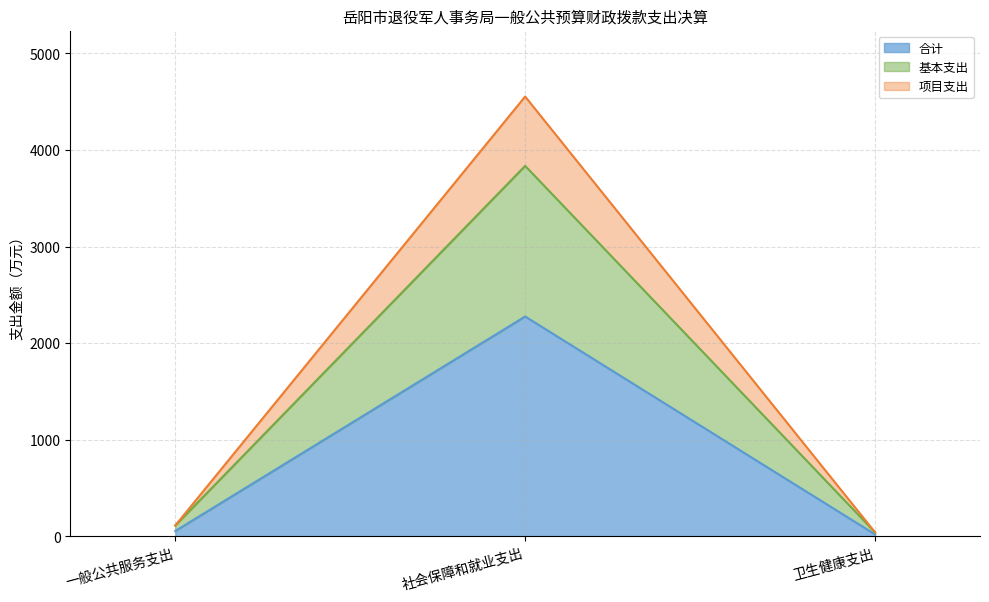

Is it true that 基本支出 equals 112.8 at 一般公共服务支出?

True